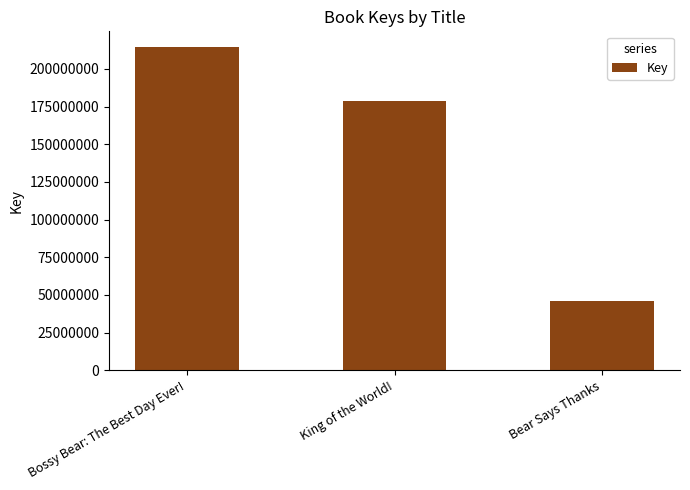

What is the sum of the values at Bossy Bear: The Best Day Ever! and Bear Says Thanks?

260225282